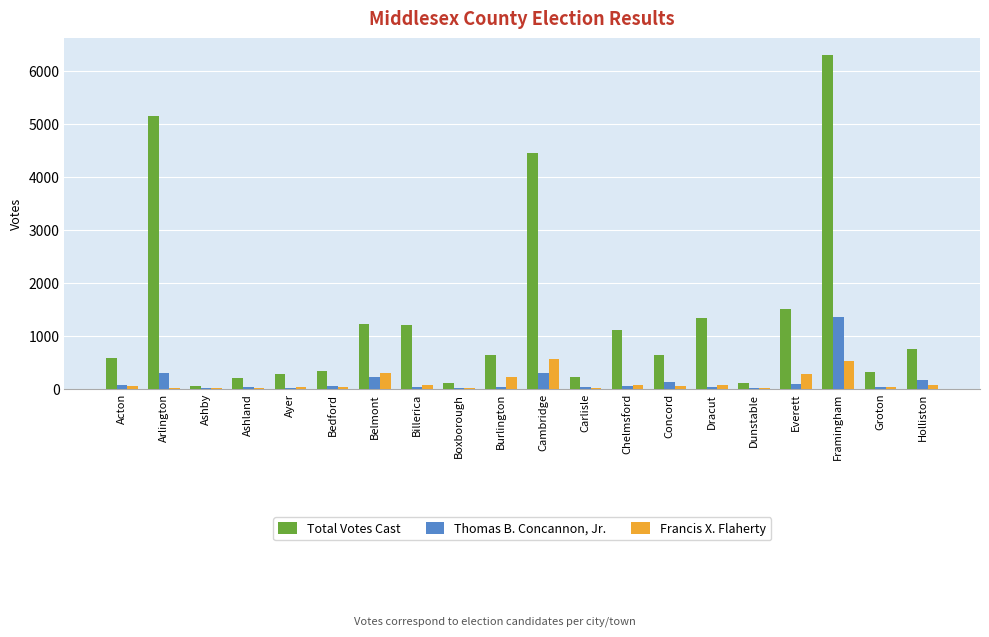

At which category does the chart reach its peak across all series?

Framingham